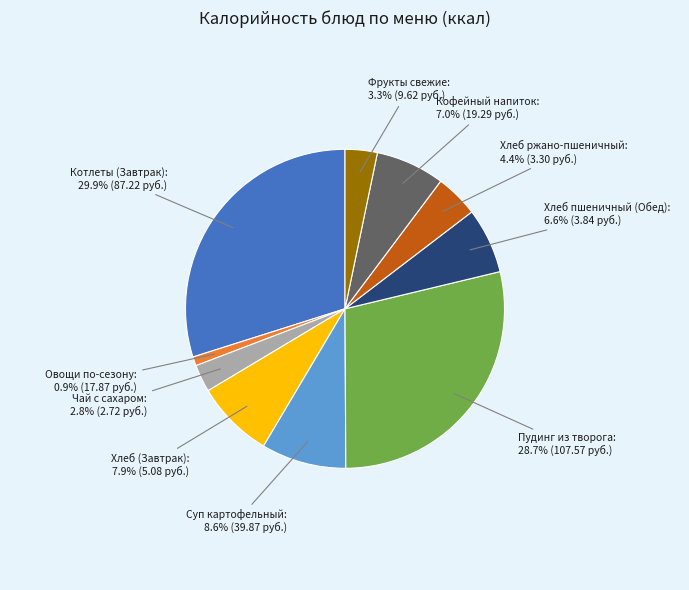

The Суп картофельный slice represents 1% of the pie. True or false?

False